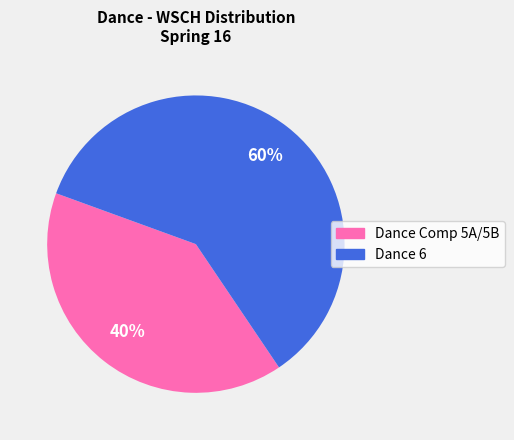

To the nearest percent, what is the average slice percentage?

50%